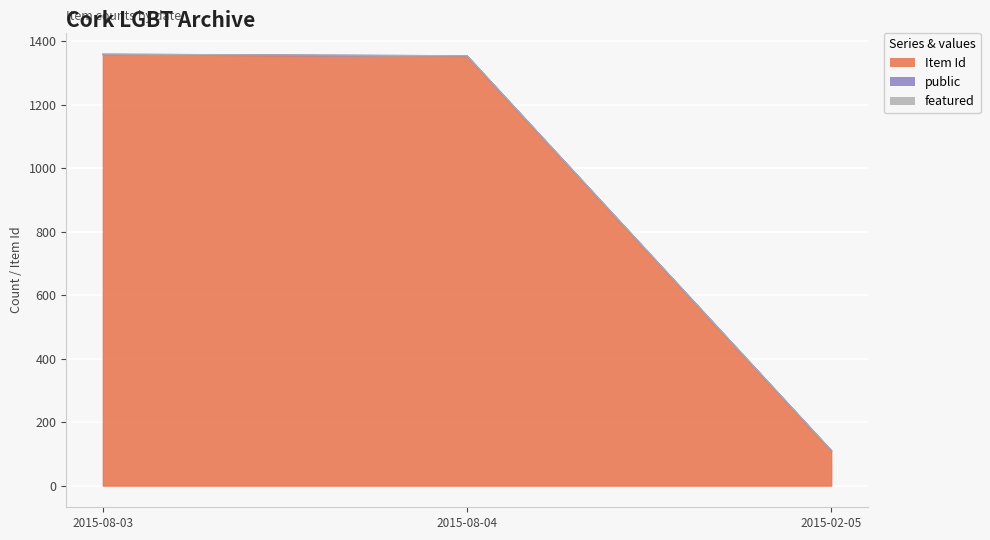

How many series are shown in this chart?

3